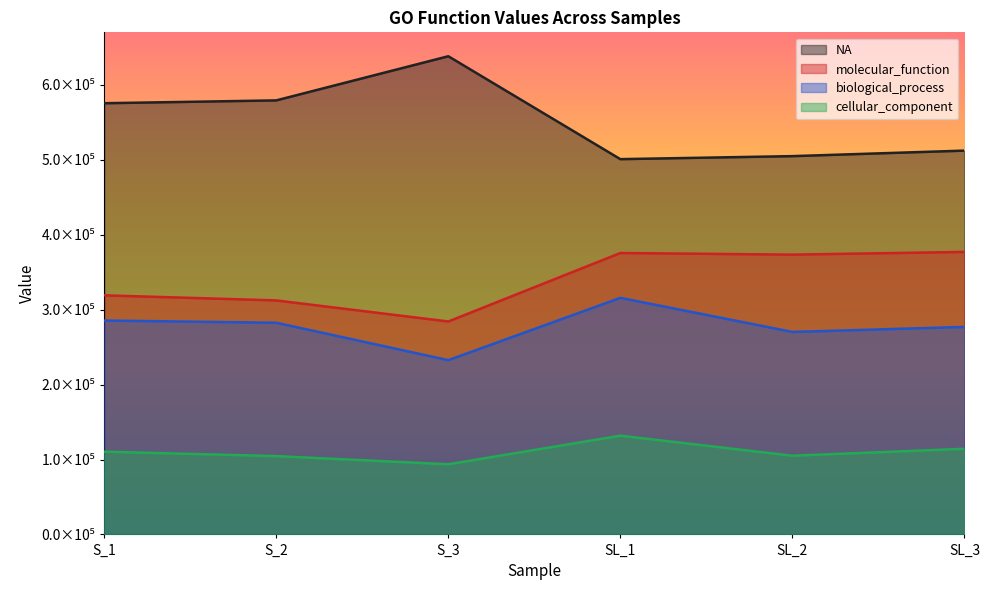

How many interior local valleys does the NA series have?

1